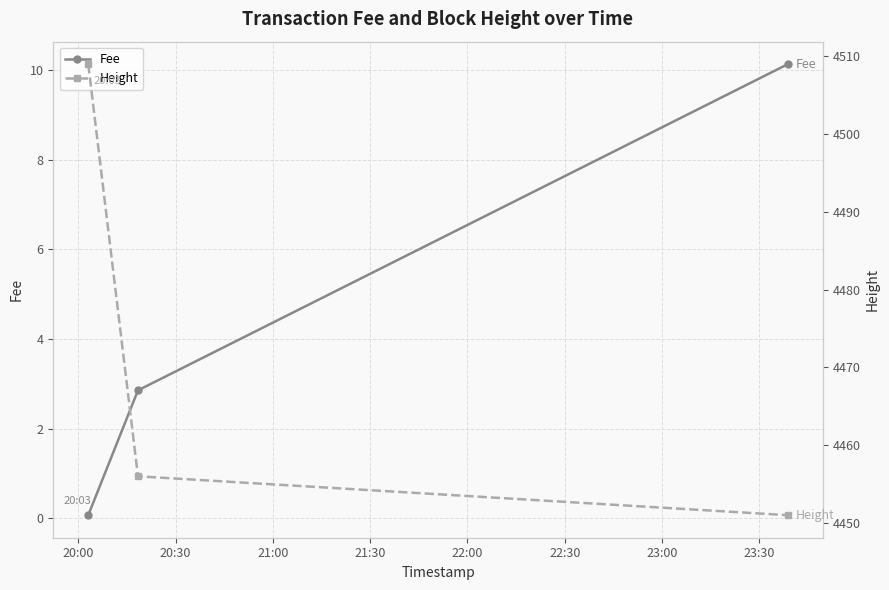

What is the value of the Fee point at the 3rd from the left?

10.1